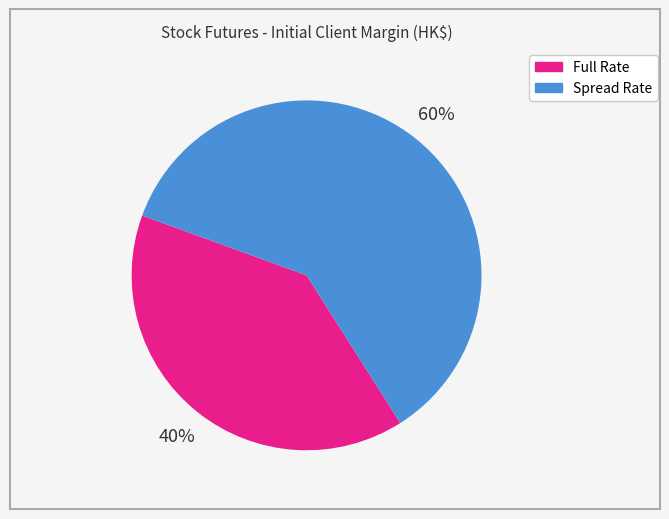

Between Spread Rate and Full Rate, which is larger?

Spread Rate